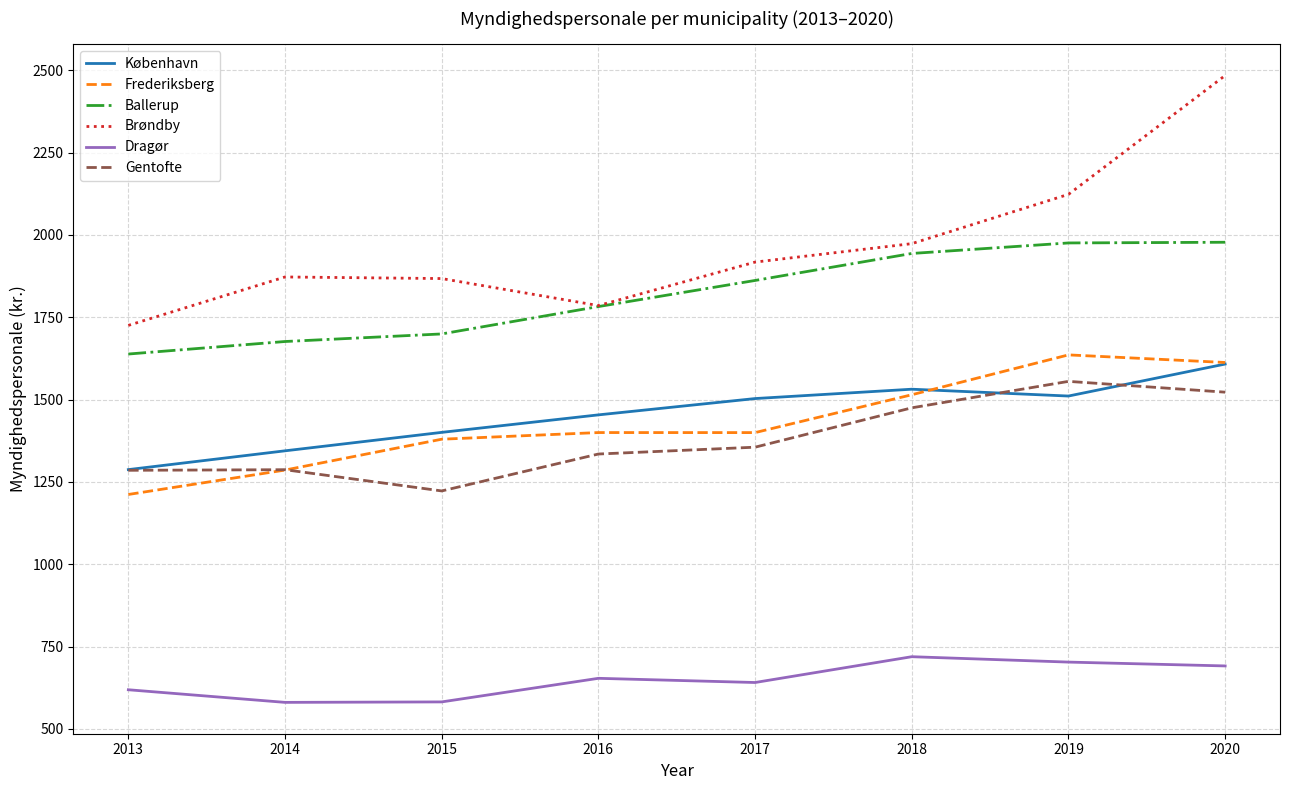

The København series shows 1344.3 at 2014. True or false?

True